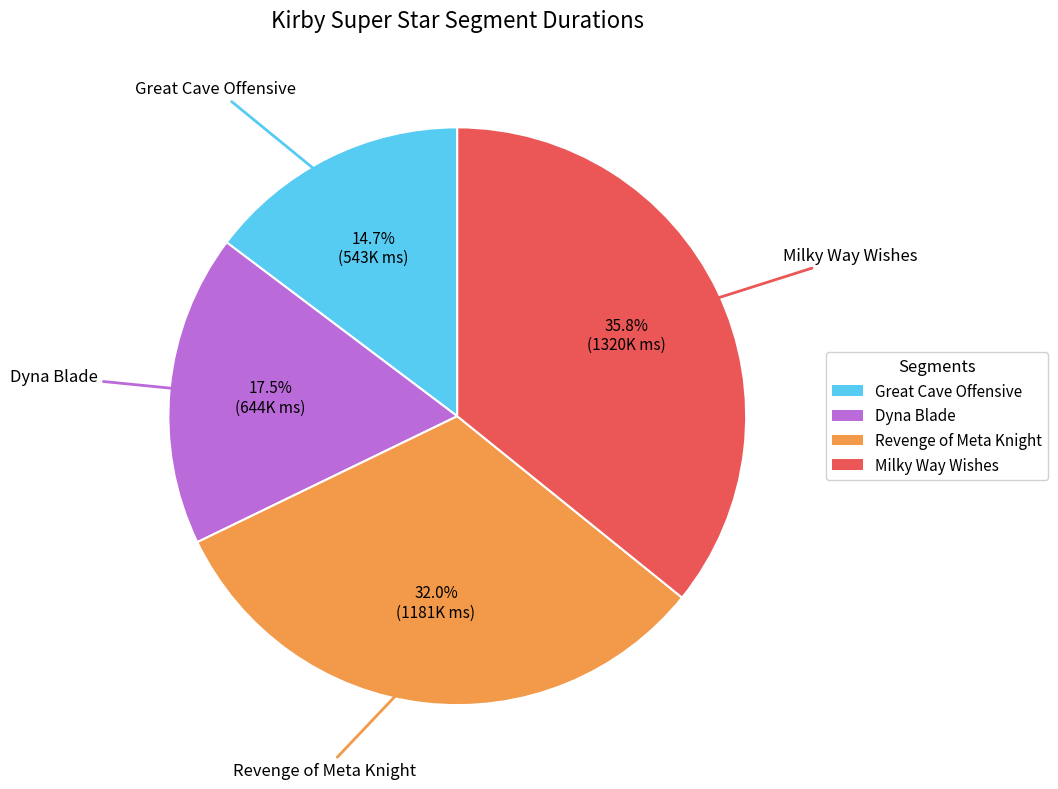

Rank the categories by value from lowest to highest.

Great Cave Offensive, Dyna Blade, Revenge of Meta Knight, Milky Way Wishes